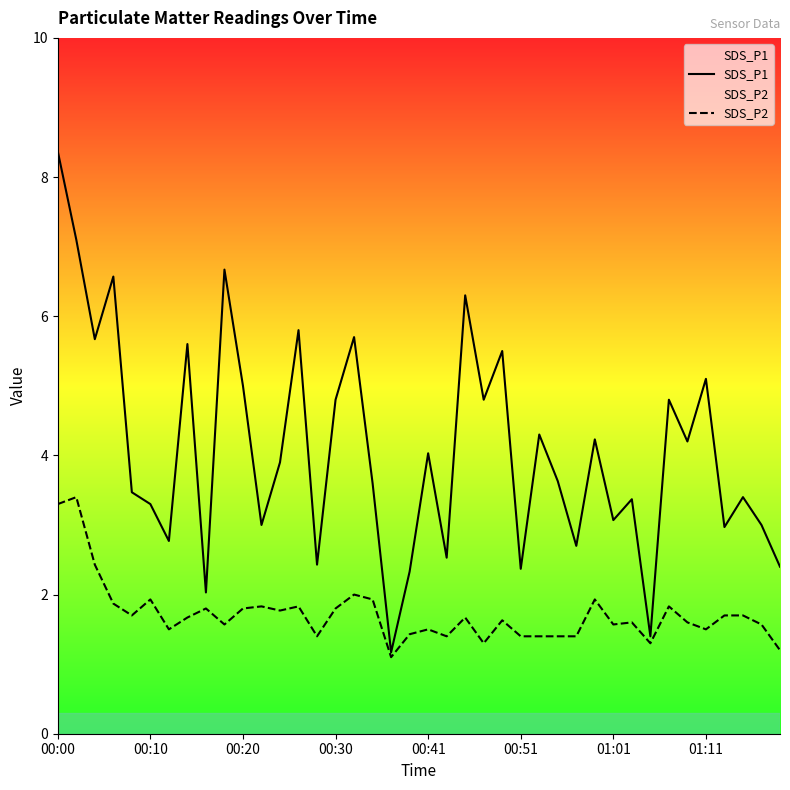

What is the total value across all series at 19?

3.8